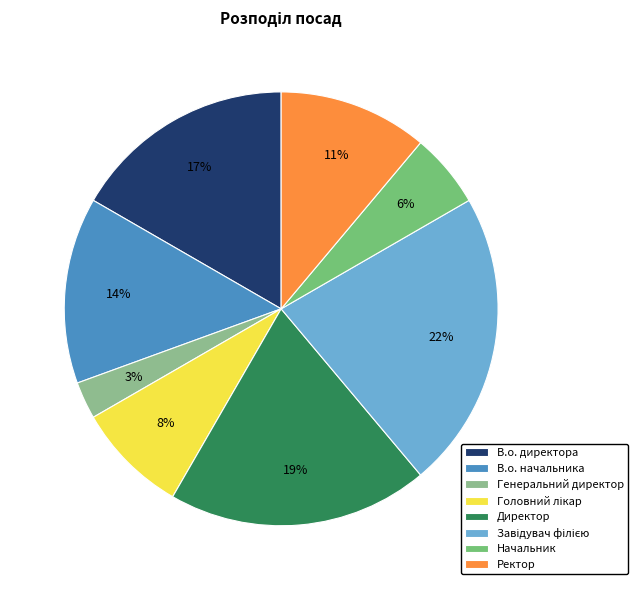

Does В.о. директора account for over 50% of the chart?

No